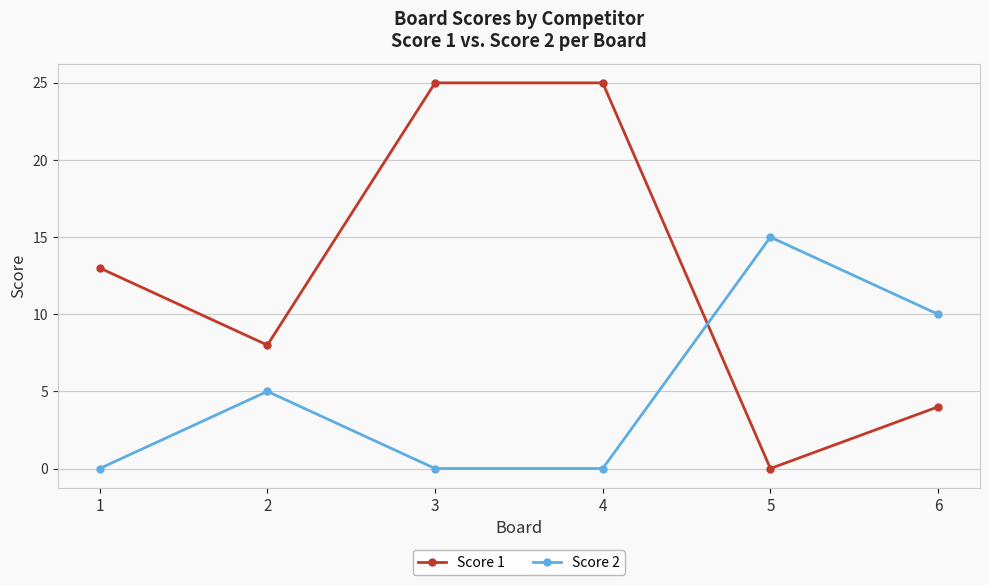

How many data points does each series have?

6